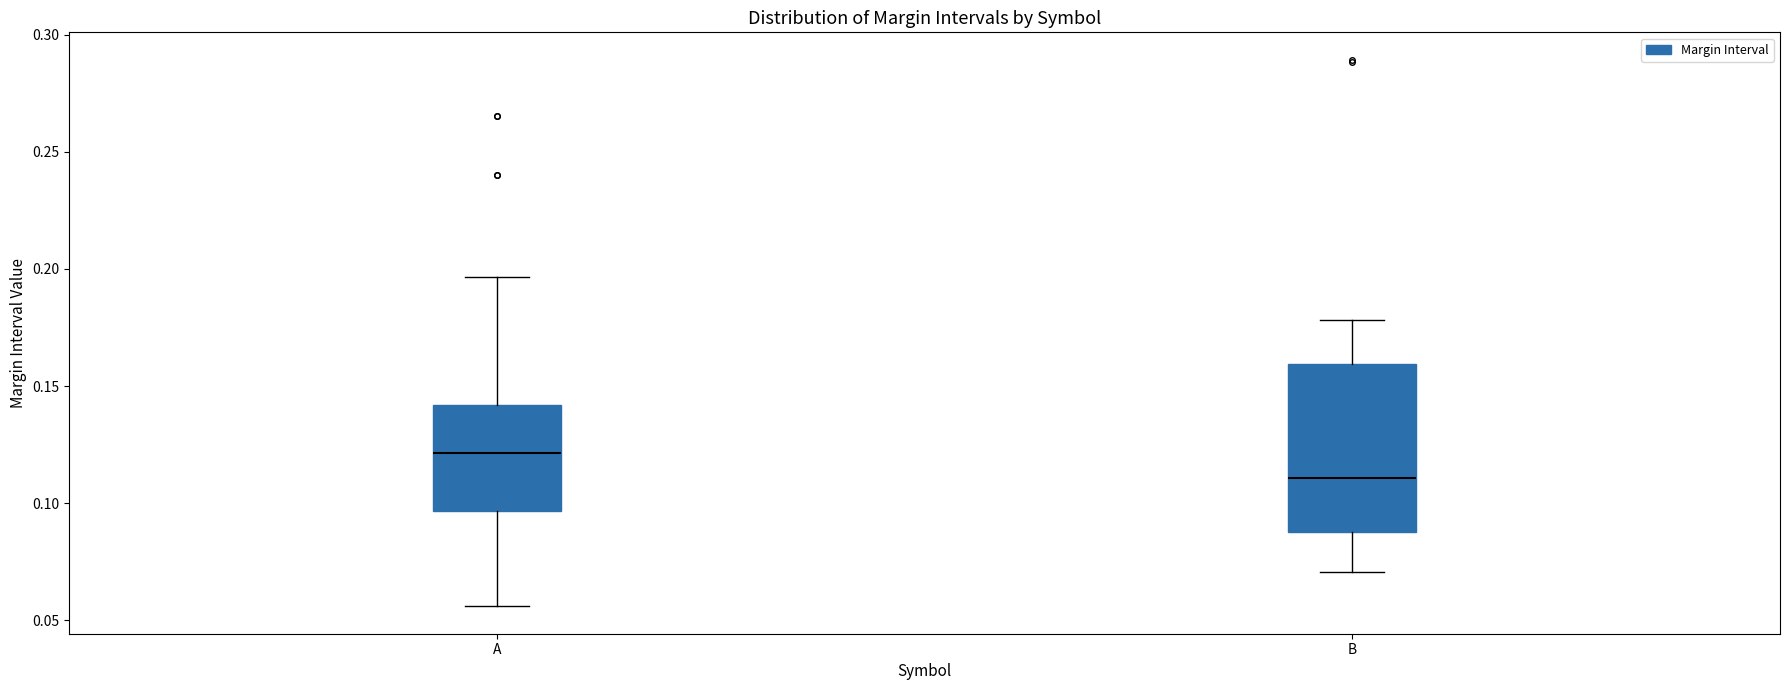

Reading left to right, transcribe this box plot: for each box, give where its median line is, the range the box spans, and where its two whiskers end, as read against the y-axis. The values are not printed on the chart, so give them approximately, as read against the axis.

A: median 0.120, box 0.095 to 0.140, whiskers 0.055 to 0.195
B: median 0.110, box 0.090 to 0.160, whiskers 0.070 to 0.180